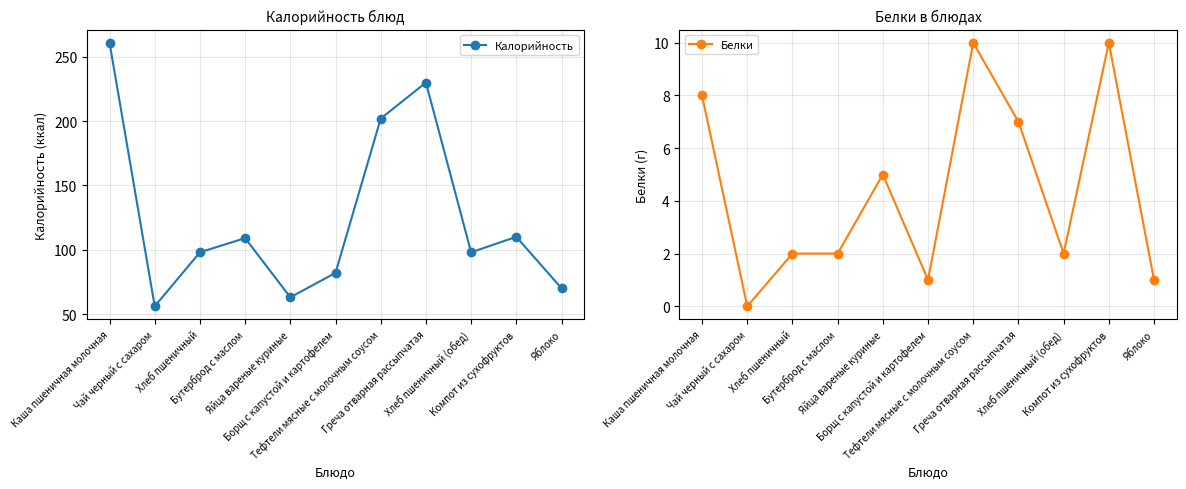

What position from the right is Бутерброд с маслом?

8